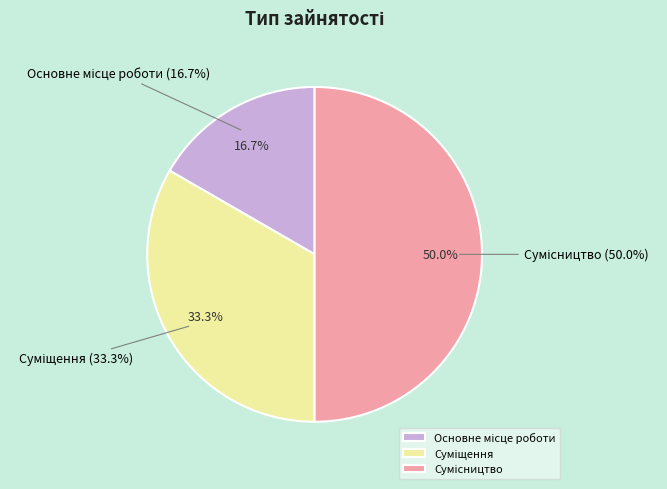

Is the sum of Основне місце роботи and Сумісництво greater than half?

Yes